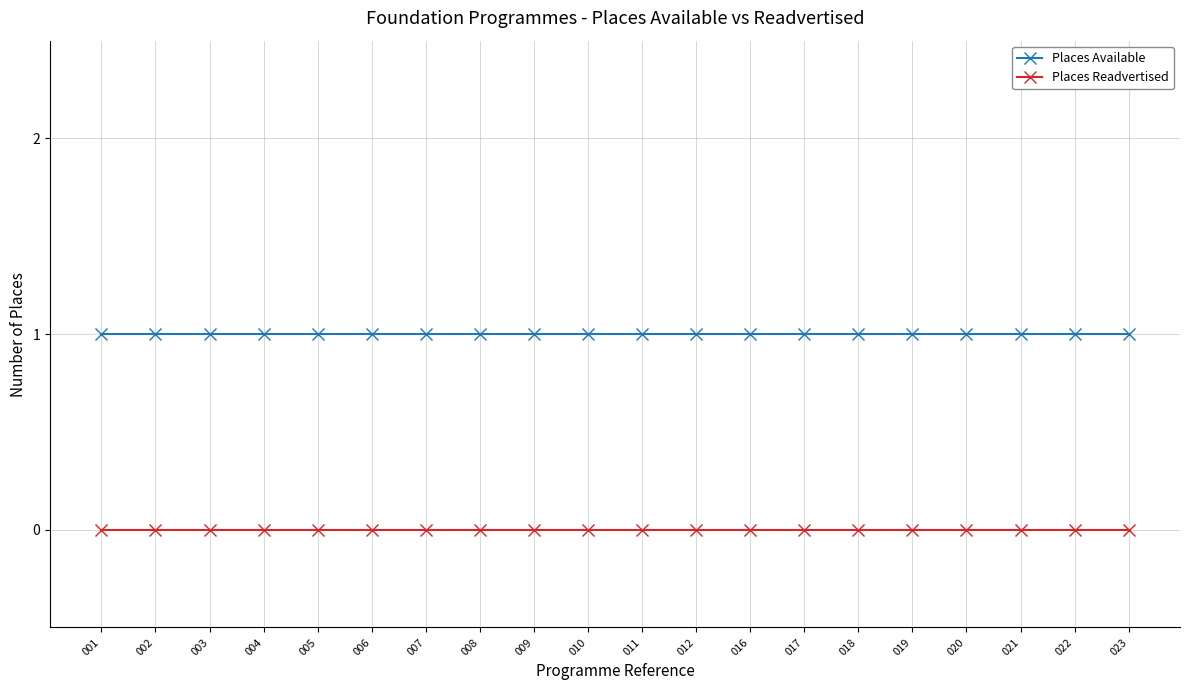

Reading left to right, list all the values displayed in this chart.

Places Available: 1	1	1	1	1	1	1	1	1	1	1	1	1	1	1	1	1	1	1	1
Places Readvertised: 0	0	0	0	0	0	0	0	0	0	0	0	0	0	0	0	0	0	0	0